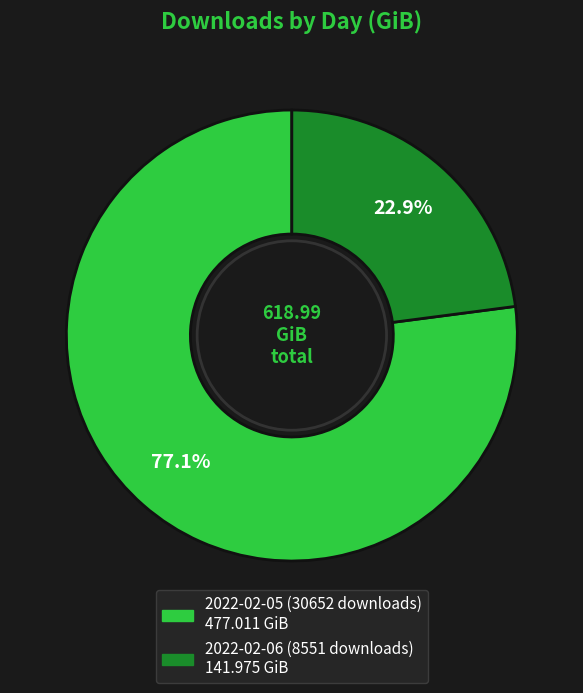

What percentage do 2022-02-06 (8551 downloads) and 2022-02-05 (30652 downloads) together represent?

100.0%